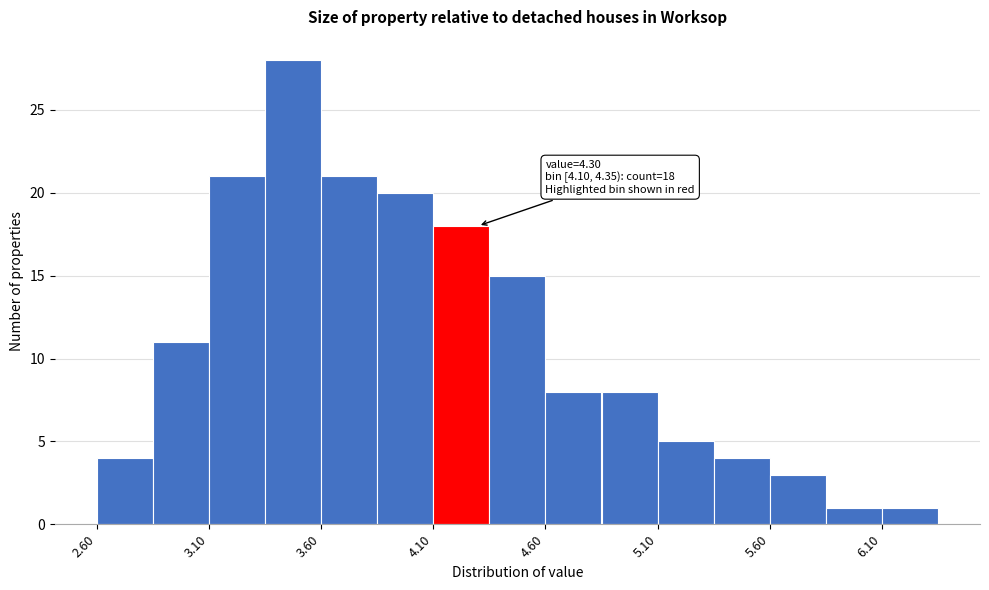

Over which range of the x-axis is the bar tallest?

3.35 to 3.60